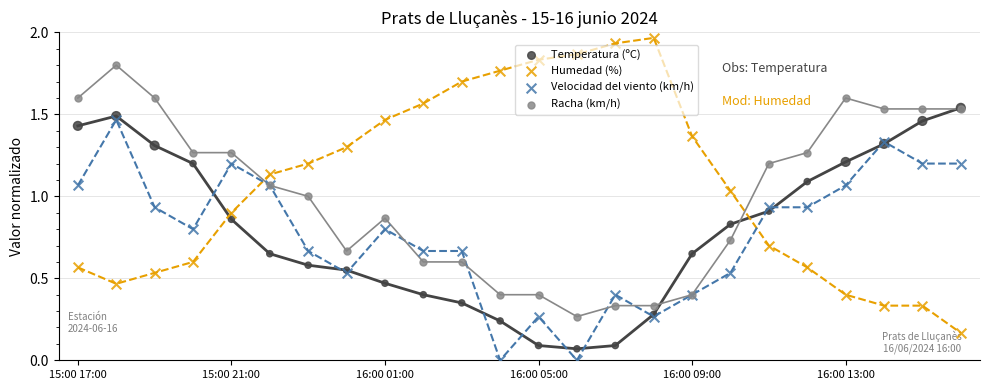

Which series has the widest spread of Y values?

Humedad (%)